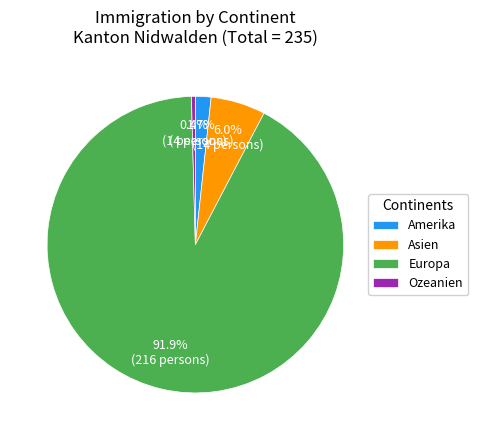

What percentage is the Amerika slice, to the nearest percent?

2%